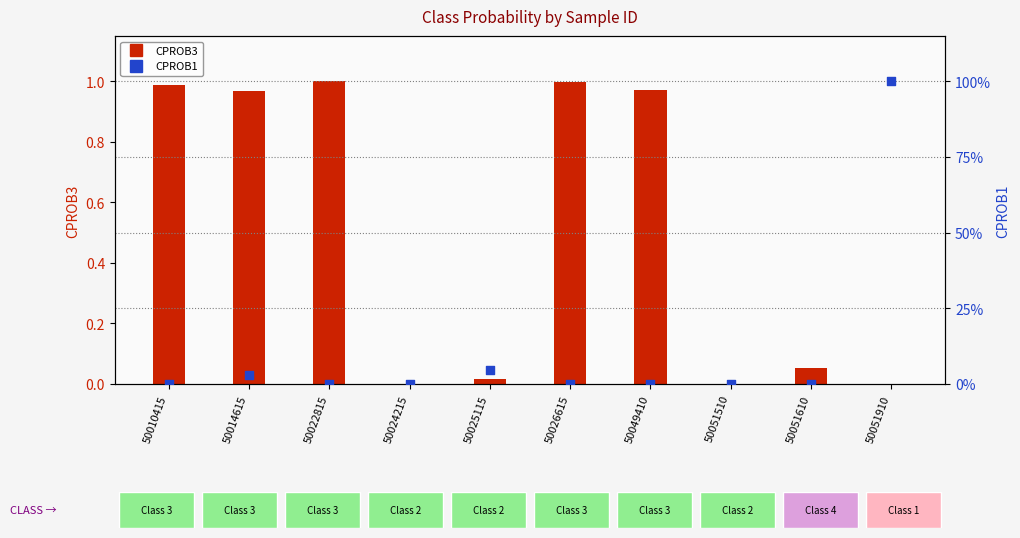

What is the total value across all series at 50025115?

0.1